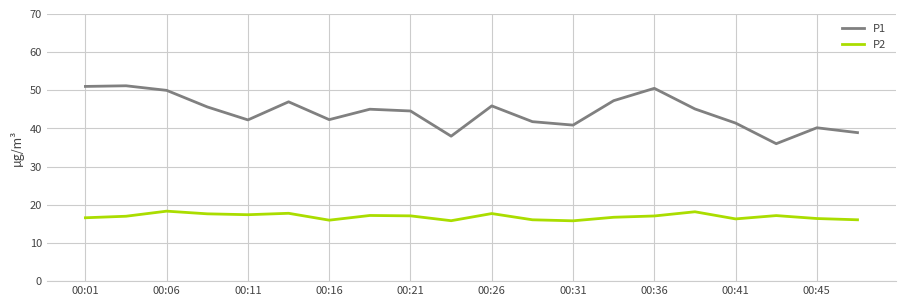

Which series has the widest spread of values?

P1